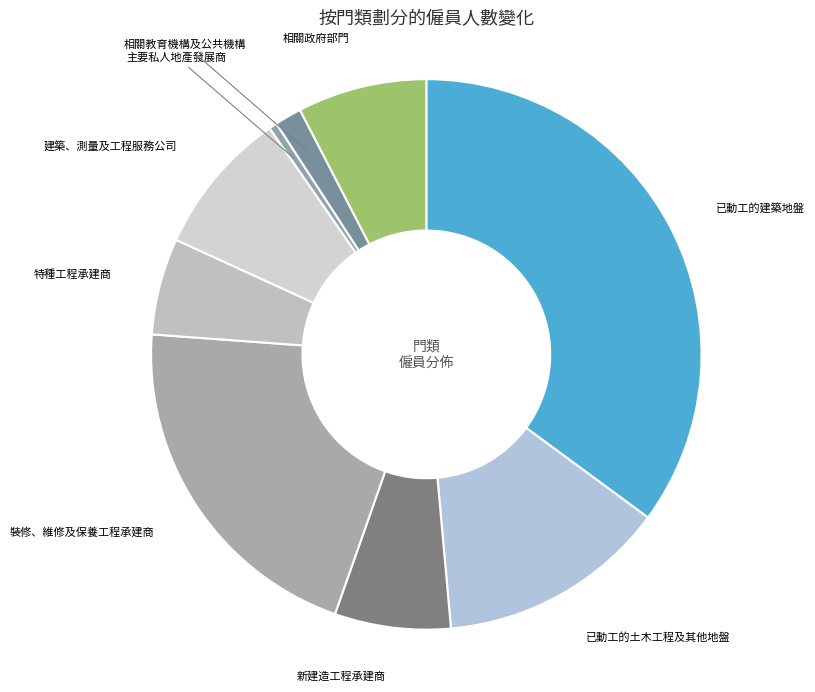

Which category has the biggest portion of the pie?

已動工的建築地盤